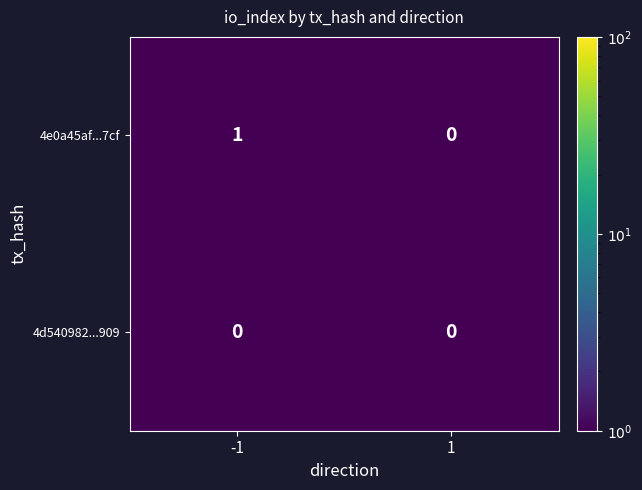

What is the minimum value shown in the chart?

0